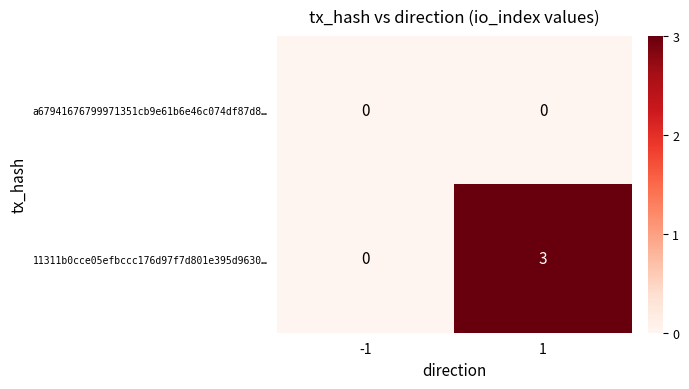

At 1, list the series in order from largest to smallest.

11311b0cce05efbccc176d97f7d801e395d9630…, a67941676799971351cb9e61b6e46c074df87d8…